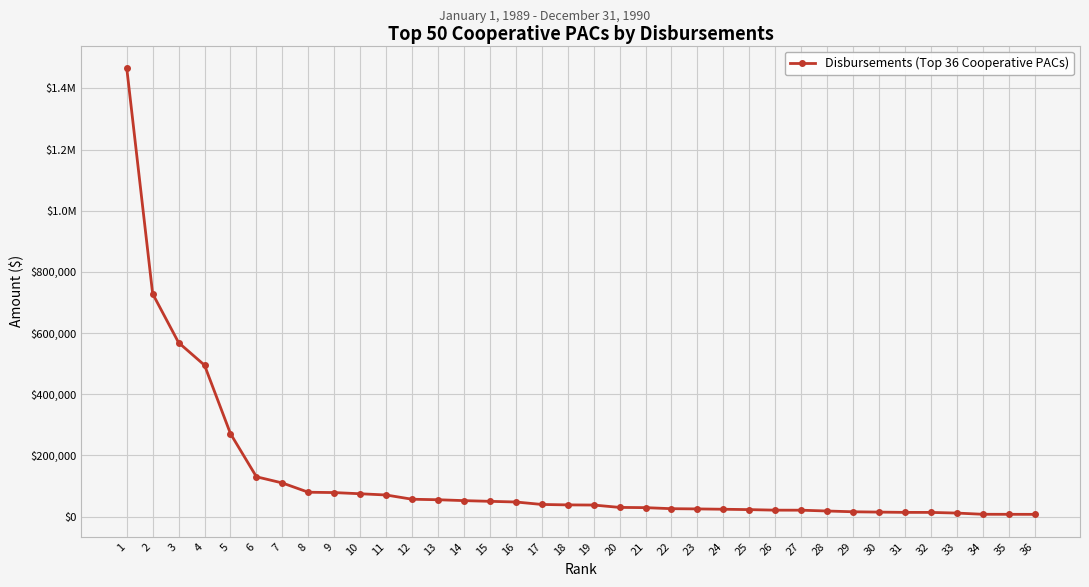

Reading left to right, transcribe all the data shown in this chart.

1=1466910	2=728558	3=568815	4=494941	5=271183	6=130293	7=110010	8=79755	9=78615	10=74753	11=70718	12=56857	13=55200	14=52313	15=50000	16=47850	17=39792	18=38350	19=37872	20=30150	21=29373	22=25950	23=25218	24=24108	25=22915	26=21150	27=21019	28=18398	29=15858	30=14800	31=13850	32=13794	33=11639	34=7676	35=7554	36=7443